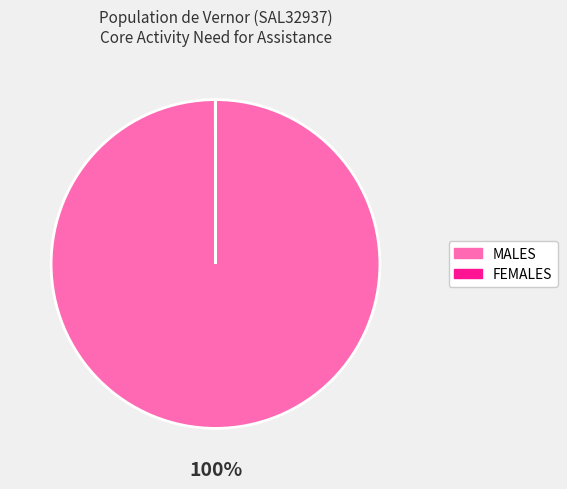

To the nearest percent, what is the average slice percentage?

50%